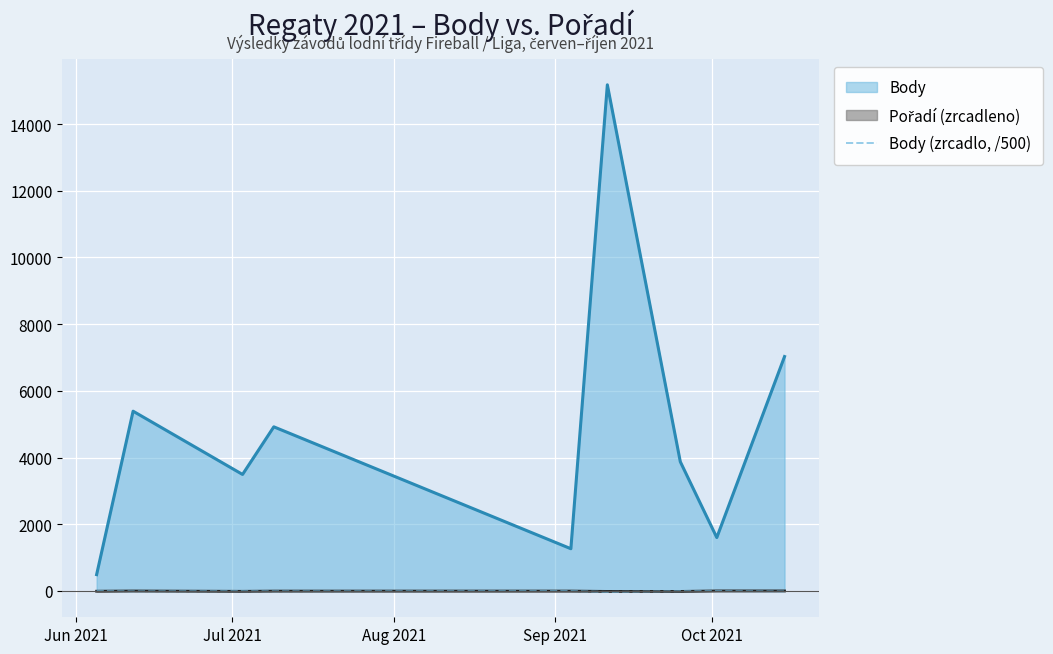

Which series has the largest total across all categories?

Body